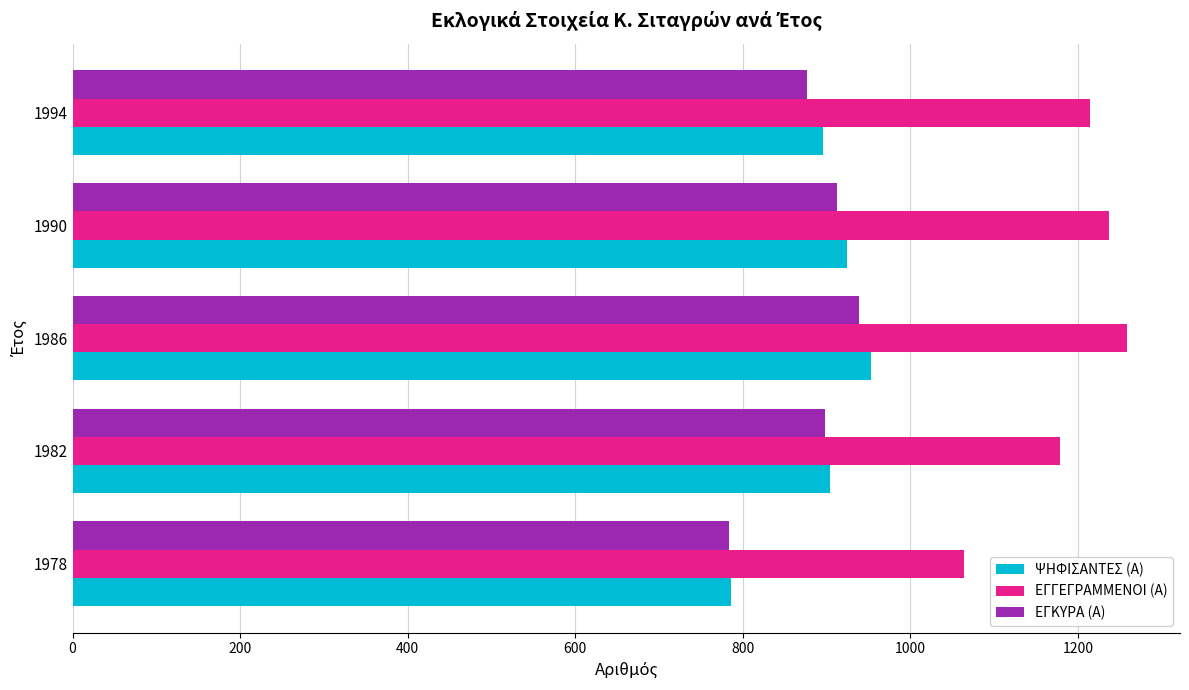

Which series has the largest total across all categories?

ΕΓΓΕΓΡΑΜΜΕΝΟΙ (Α)